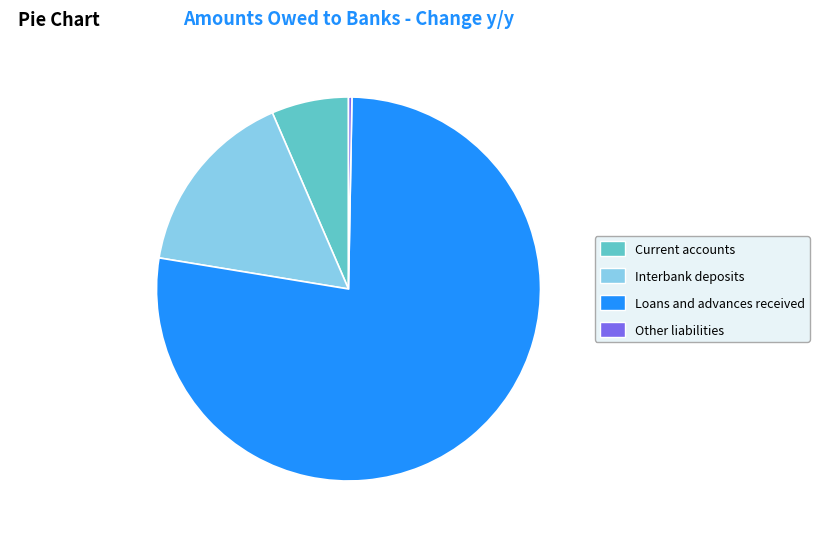

The Other liabilities slice represents 0% of the pie. True or false?

True